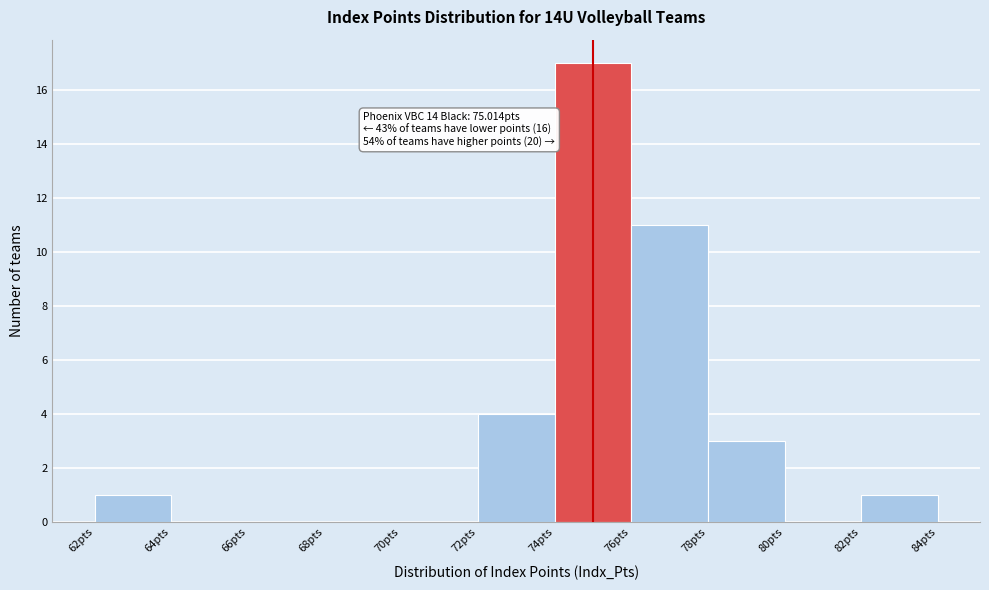

Over which range of the x-axis is the bar tallest?

74 to 76